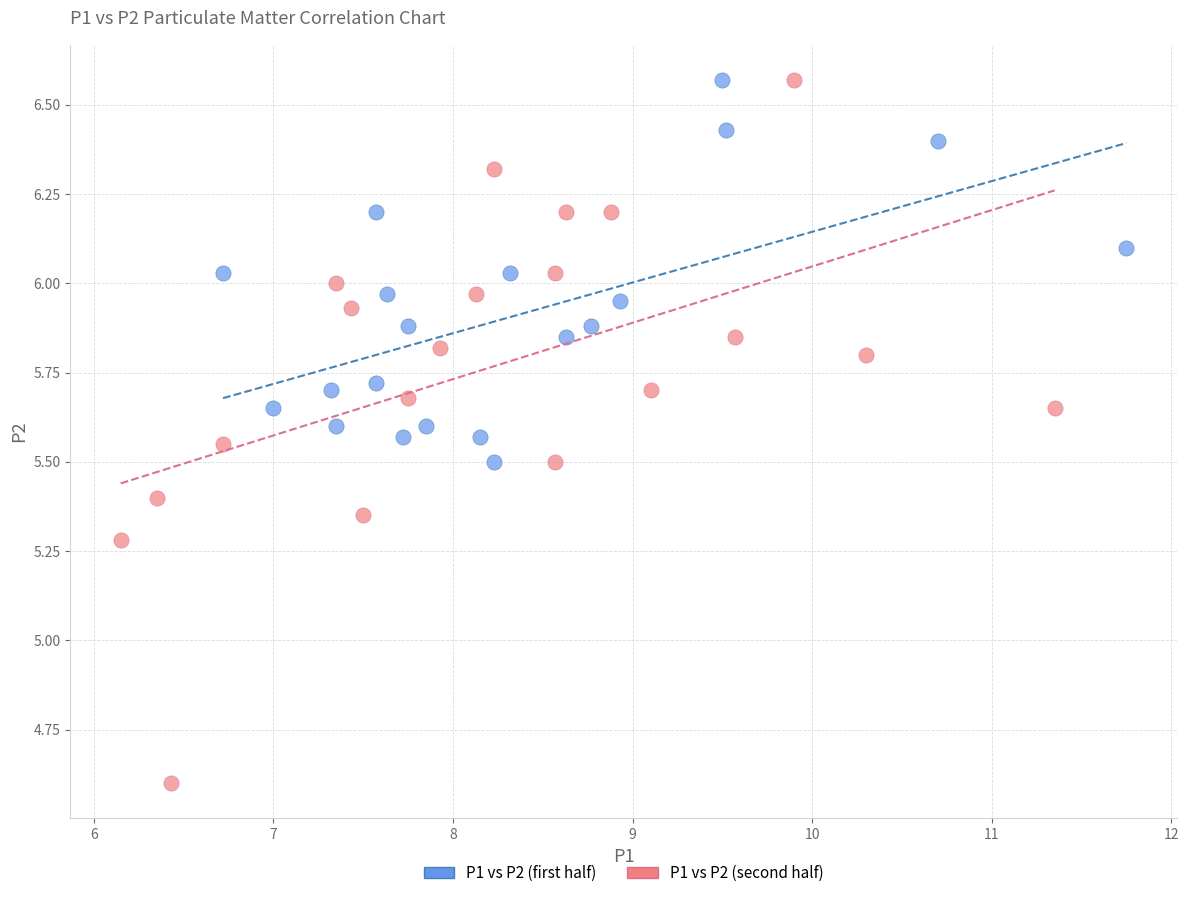

Which series reaches the minimum Y coordinate?

P1 vs P2 (second half)